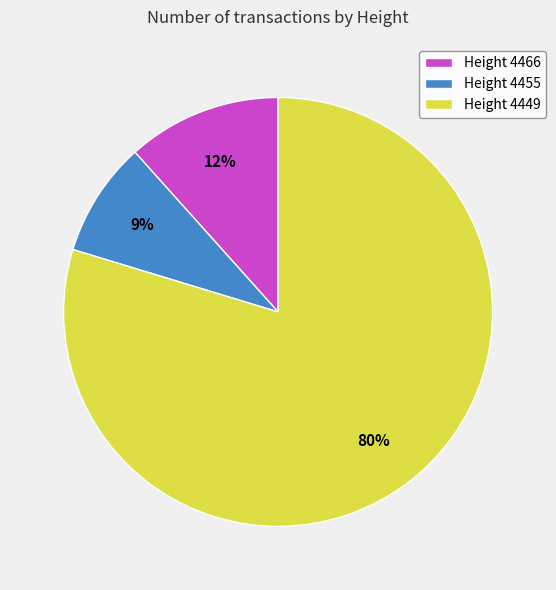

Is it true that Height 4466 is 12% of the pie?

True